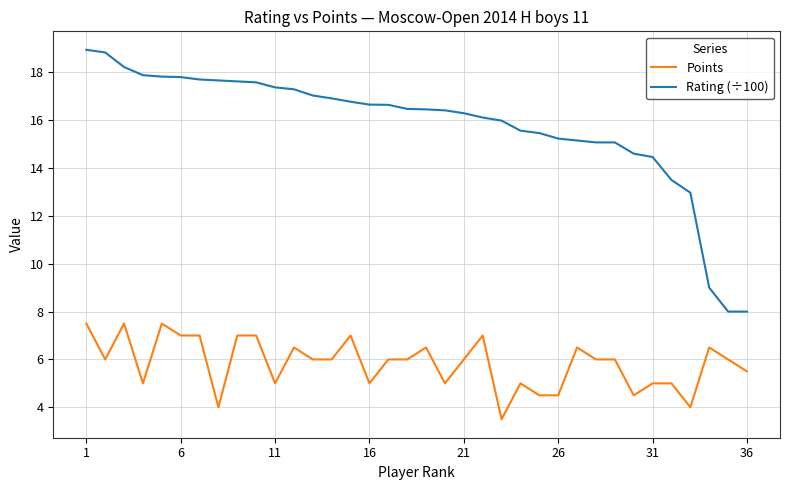

What is the difference between the maximum and minimum values in the Points series?

4.0